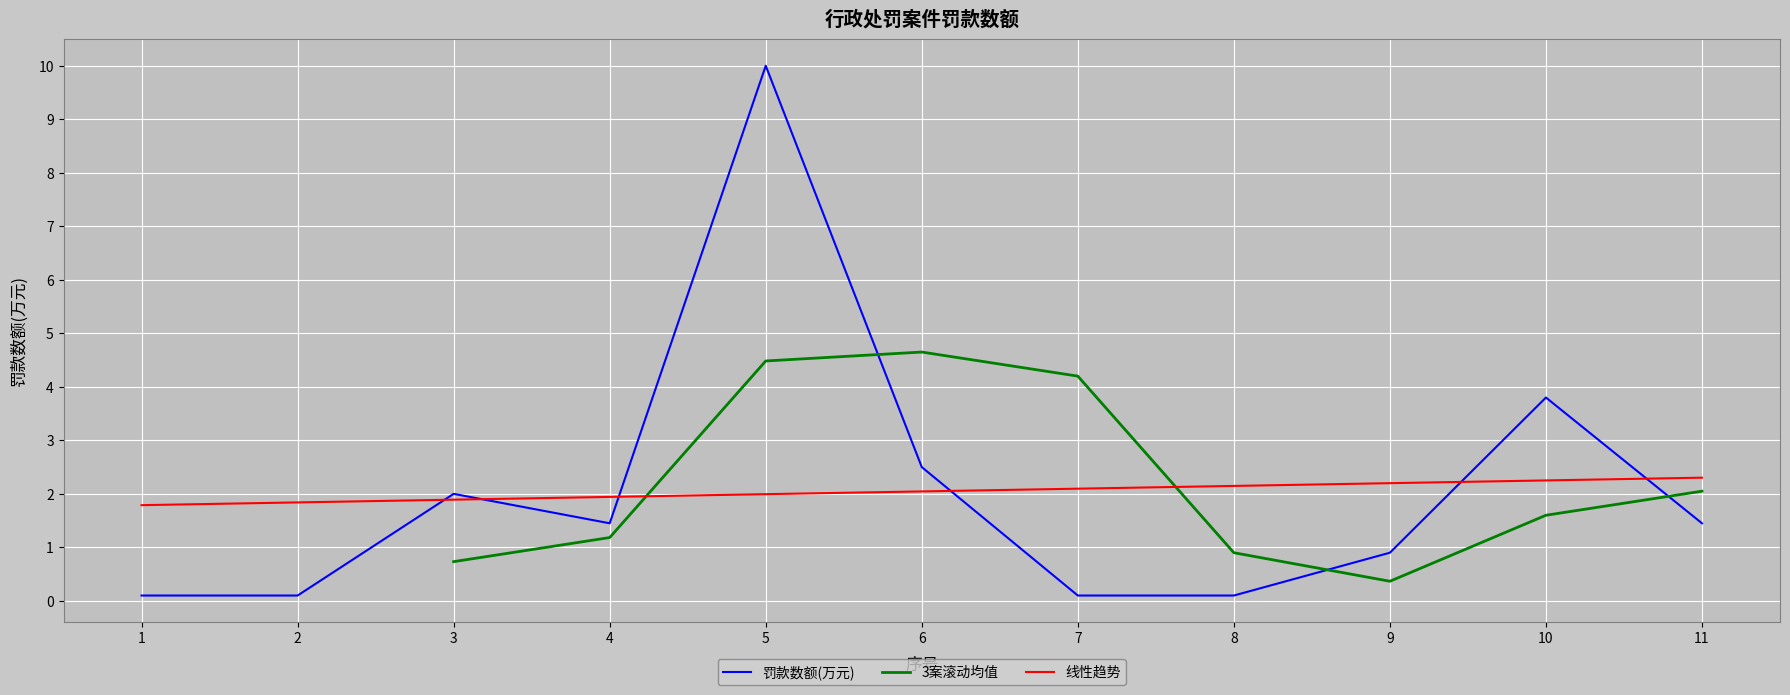

What is the average value?

2.0